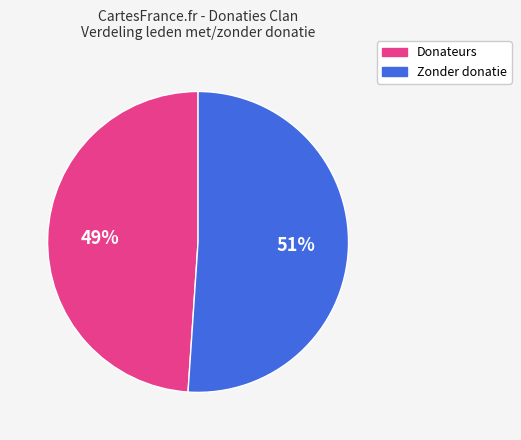

To the nearest percent, what is the average slice percentage?

50%